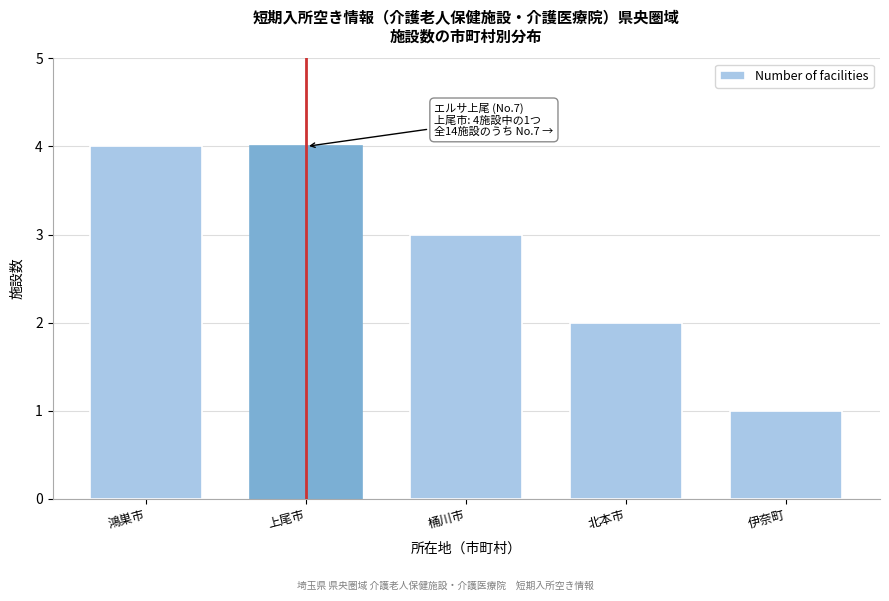

Reading left to right, transcribe all the data shown in this chart.

4	4	3	2	1